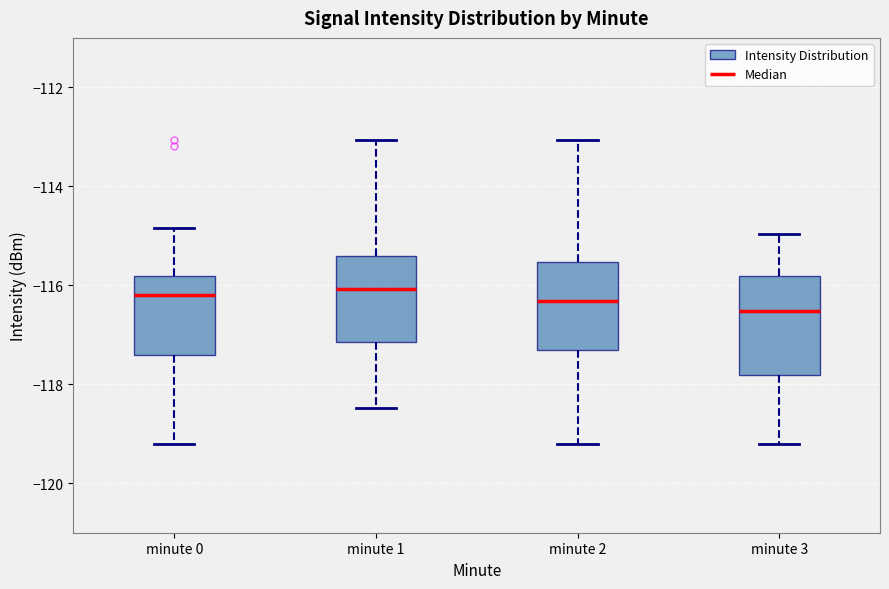

Where does the median line of the box for minute 0 sit on the y-axis? The values are not printed on the chart, so give them approximately, as read against the axis.

-116.2